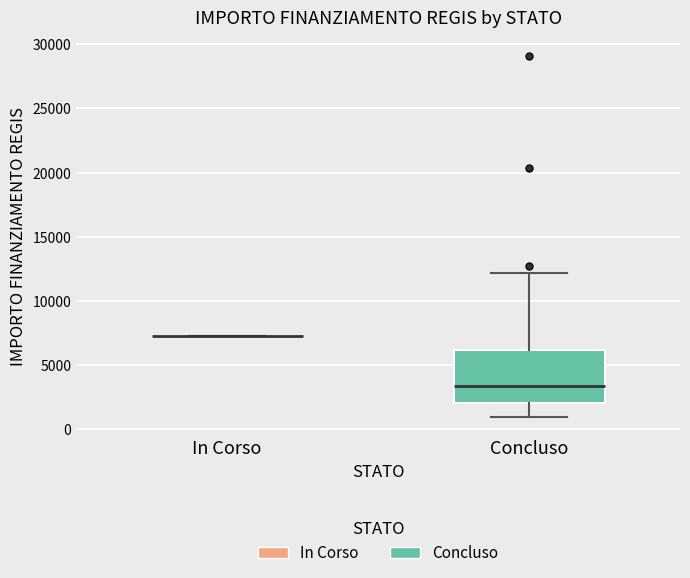

Reading left to right, read every box against the y-axis: the position of its median line, the range the box covers, and the ends of its whiskers. The values are not printed on the chart, so give them approximately, as read against the axis.

In Corso: box collapsed to a line at 7500, whiskers 7500 to 7500
Concluso: median 3500, box 2000 to 6000, whiskers 1000 to 12000